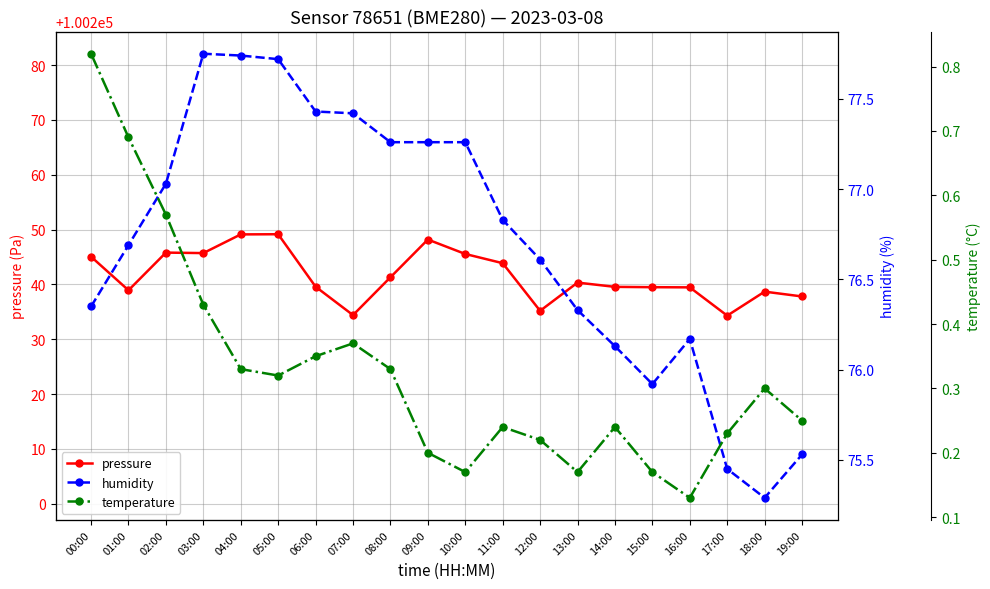

What are all the series names shown in the legend?

pressure, humidity, temperature